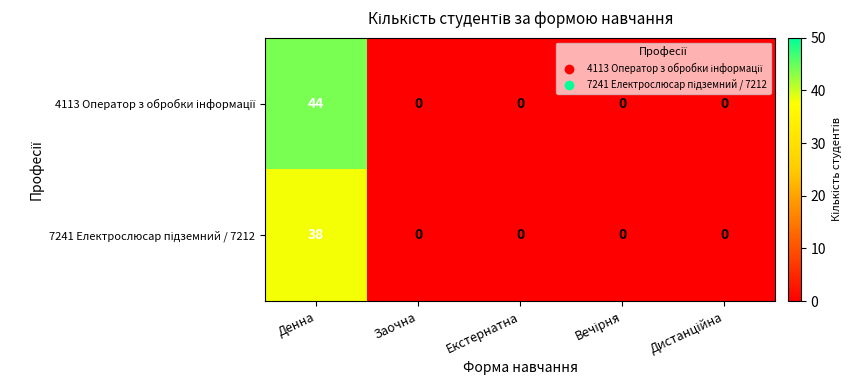

At how many categories does at least one series exceed 15?

1